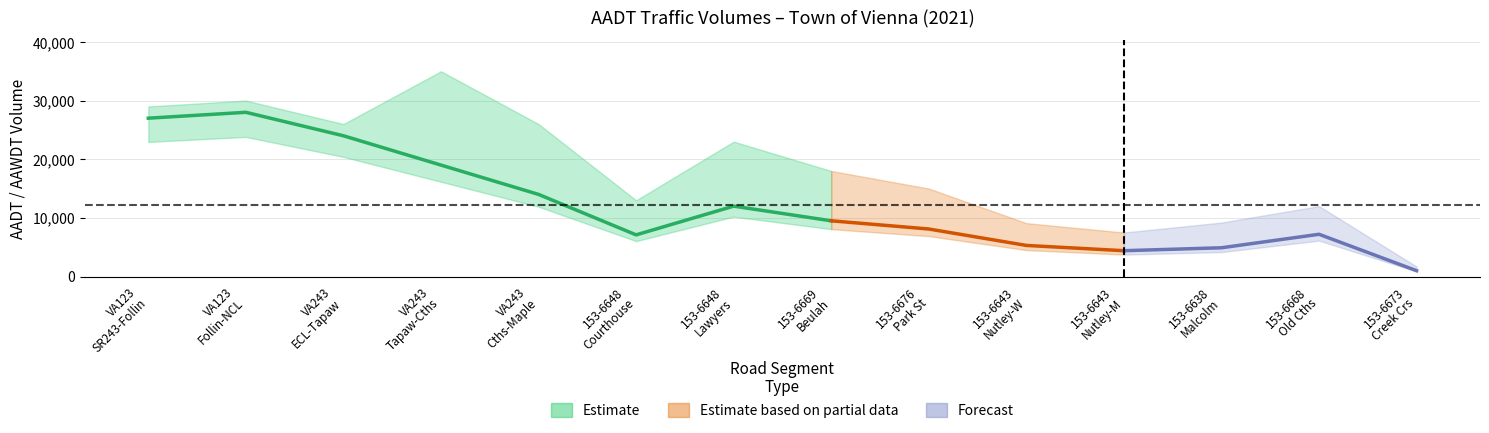

True or false: aawdt and aadt cross at least once.

False